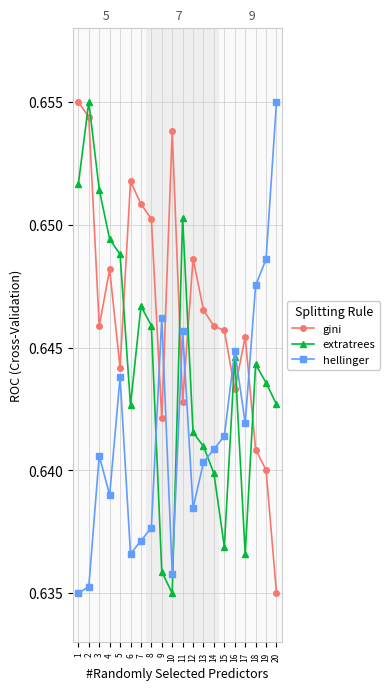

After their last crossing, which series has the higher values: extratrees or hellinger?

hellinger